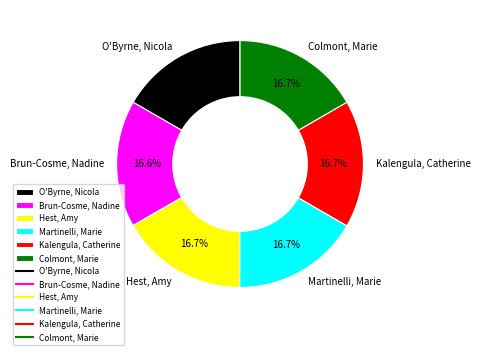

Do Brun-Cosme, Nadine and Hest, Amy together represent more than half of the pie?

No